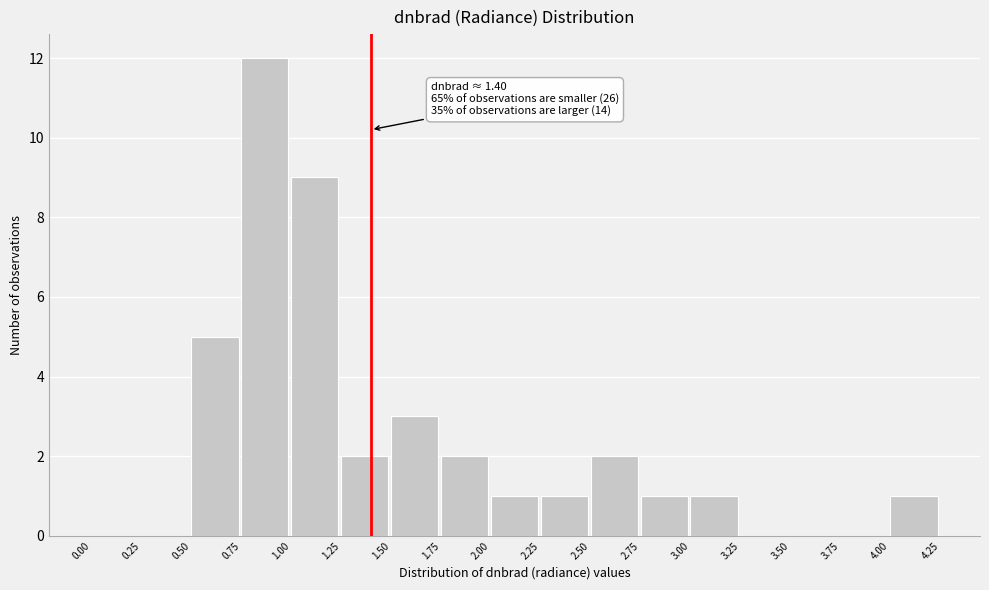

Over which range of the x-axis is the bar tallest?

0.75 to 1.00